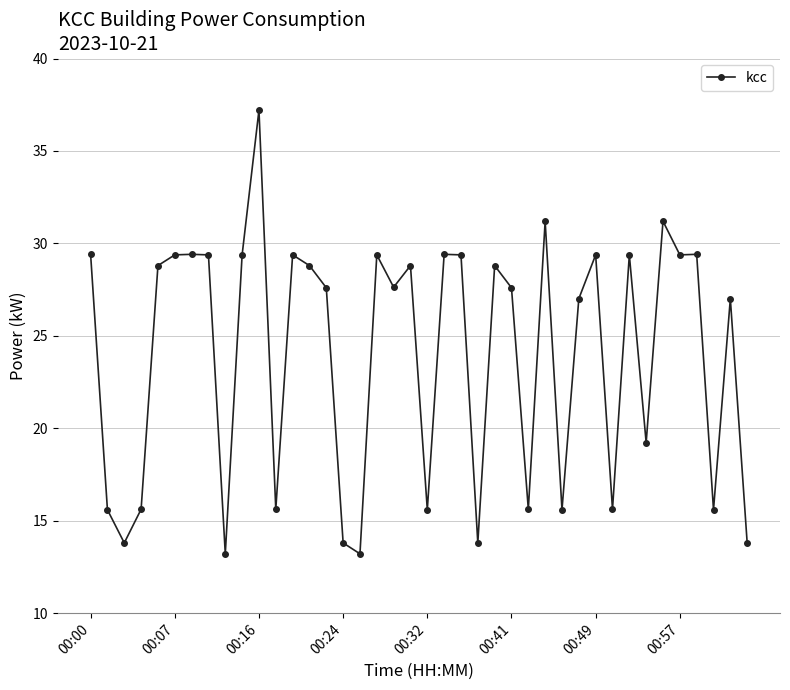

What is the difference between the second highest and minimum values?

18.0